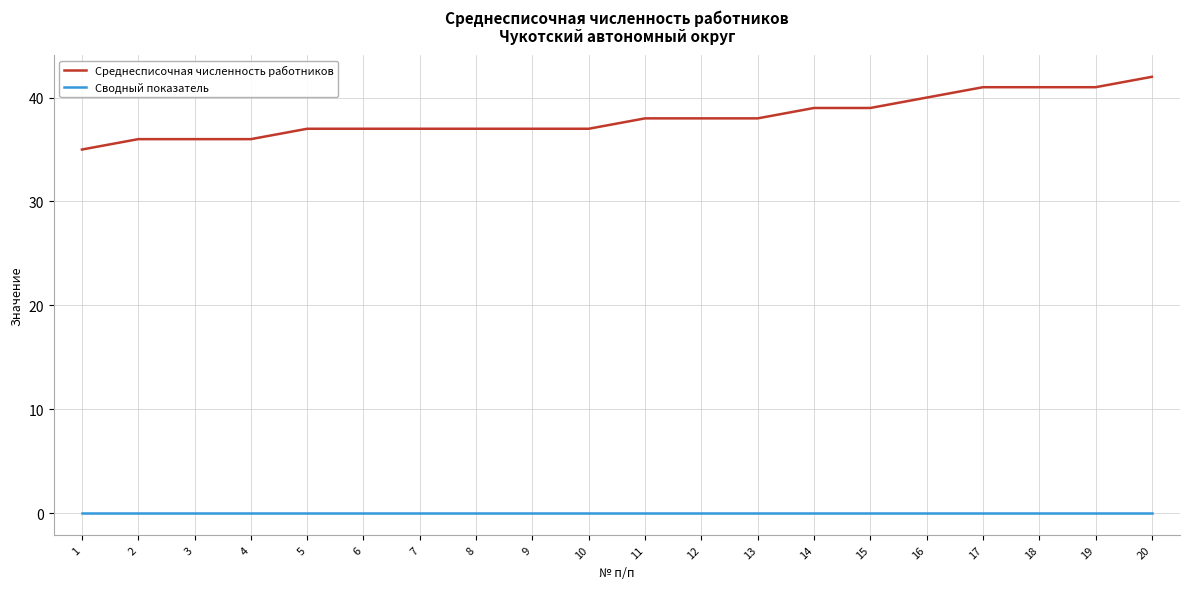

Is this an area chart (filled region under the line)?

No